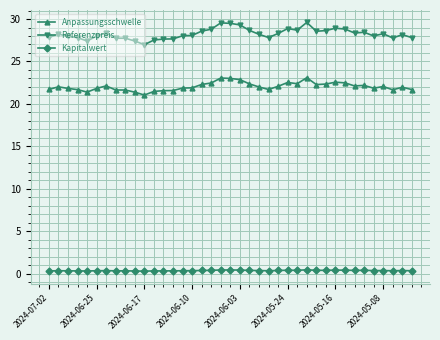

Rank the series by their maximum value, from lowest to highest.

Kapitalwert, Anpassungsschwelle, Referenzpreis